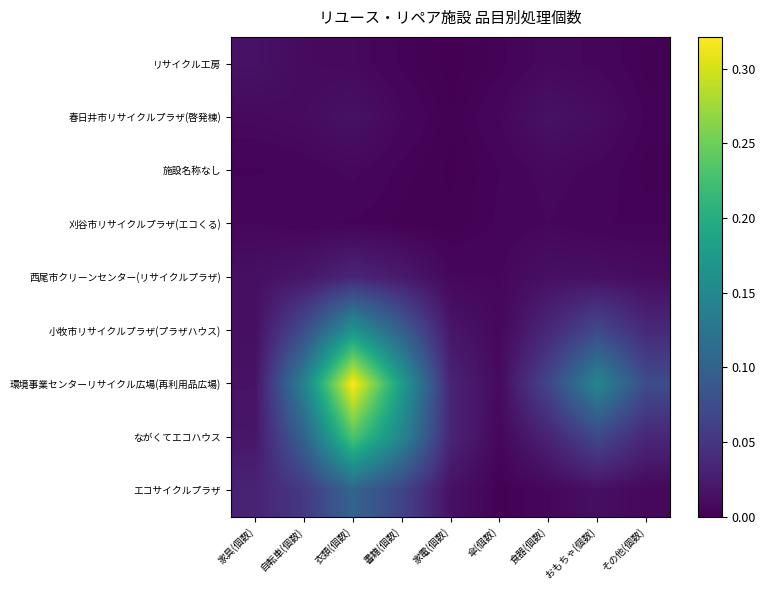

Which series has the widest spread of values?

環境事業センターリサイクル広場(再利用品広場)